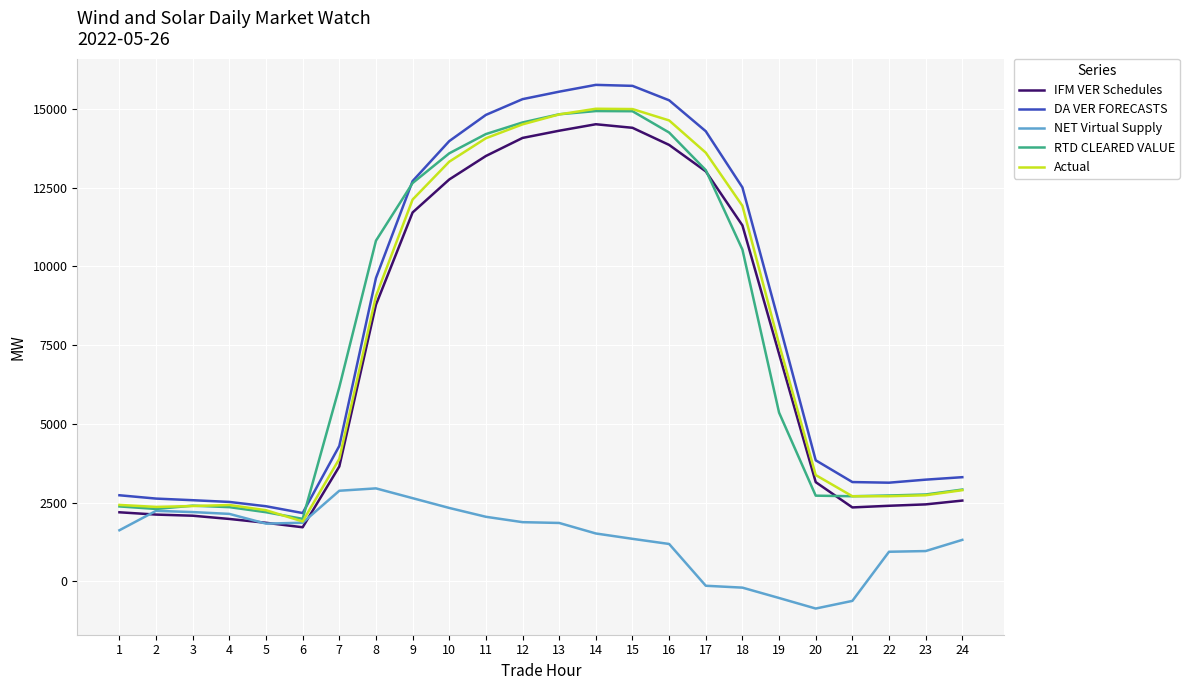

Which series has the largest range (max minus min)?

DA VER FORECASTS